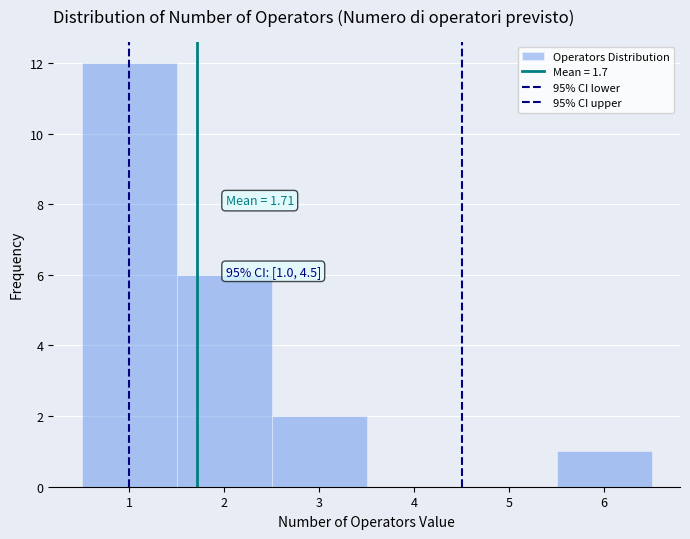

Which range on the x-axis has the tallest bar?

0.5 to 1.5